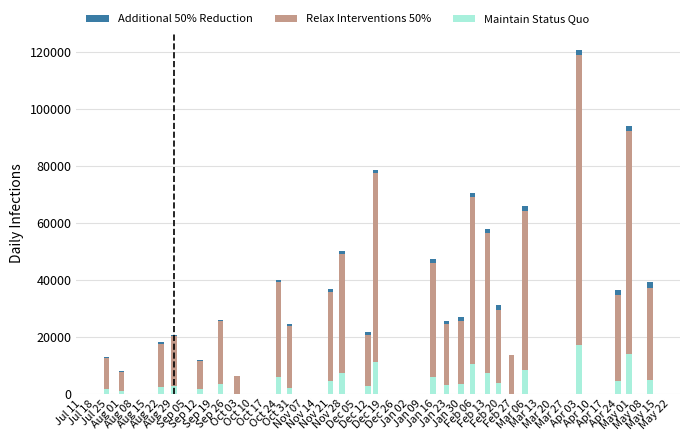

Are the bars grouped side by side (vs. stacked)?

No